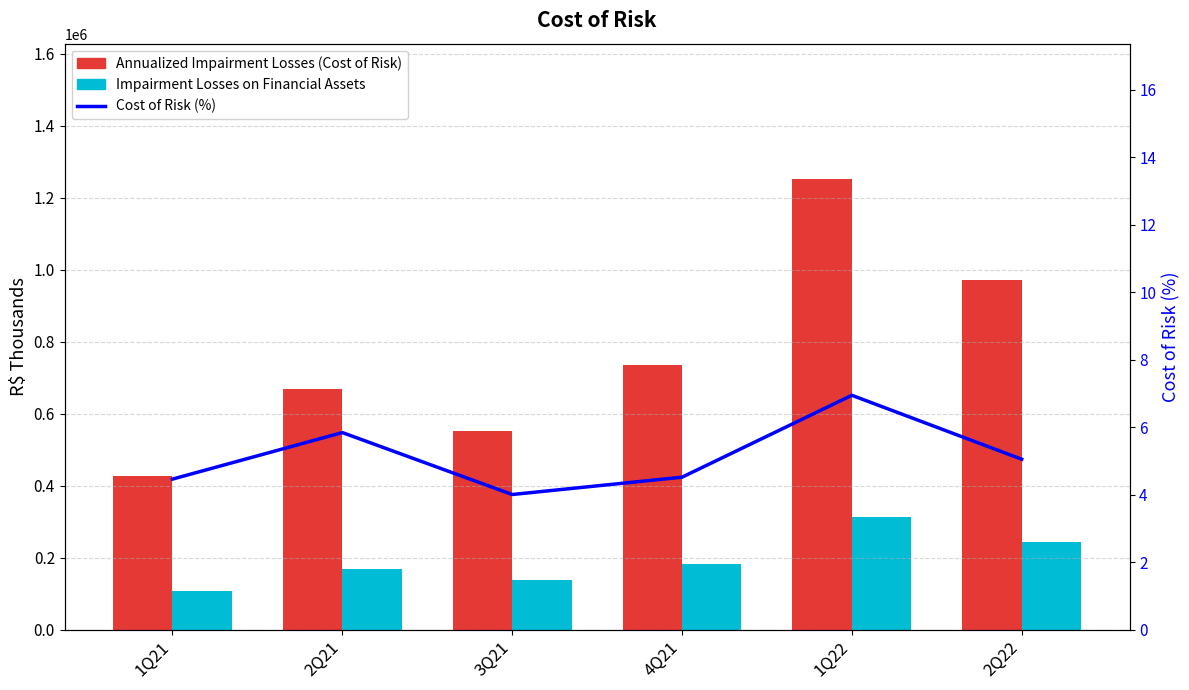

What are all the series names shown in the legend?

Annualized Impairment Losses (Cost of Risk), Impairment Losses on Financial Assets, Cost of Risk (%)